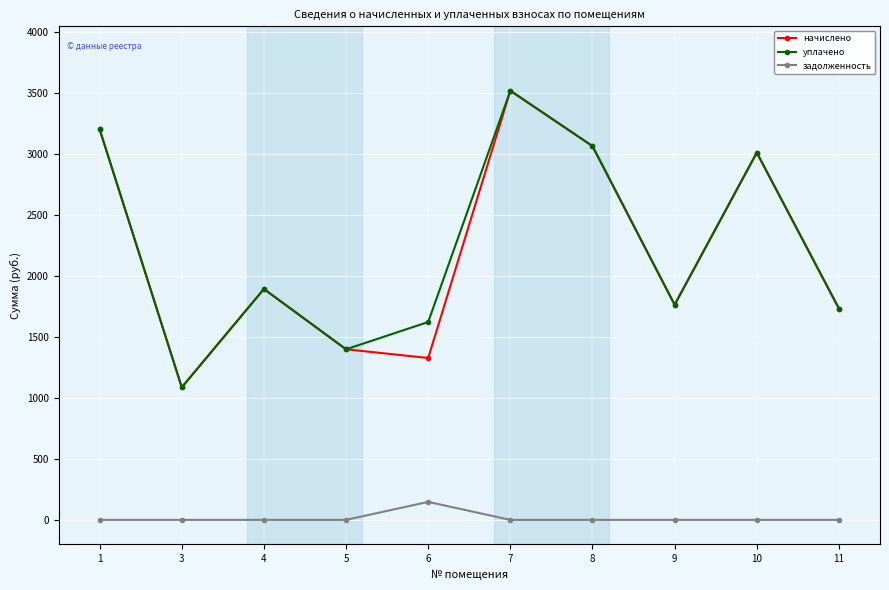

What is the highest value of the задолженность series?

147.5